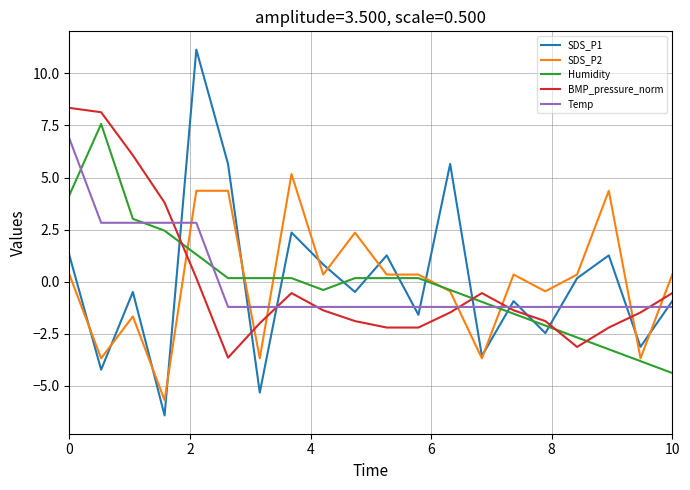

How many lines are shown in the chart?

5